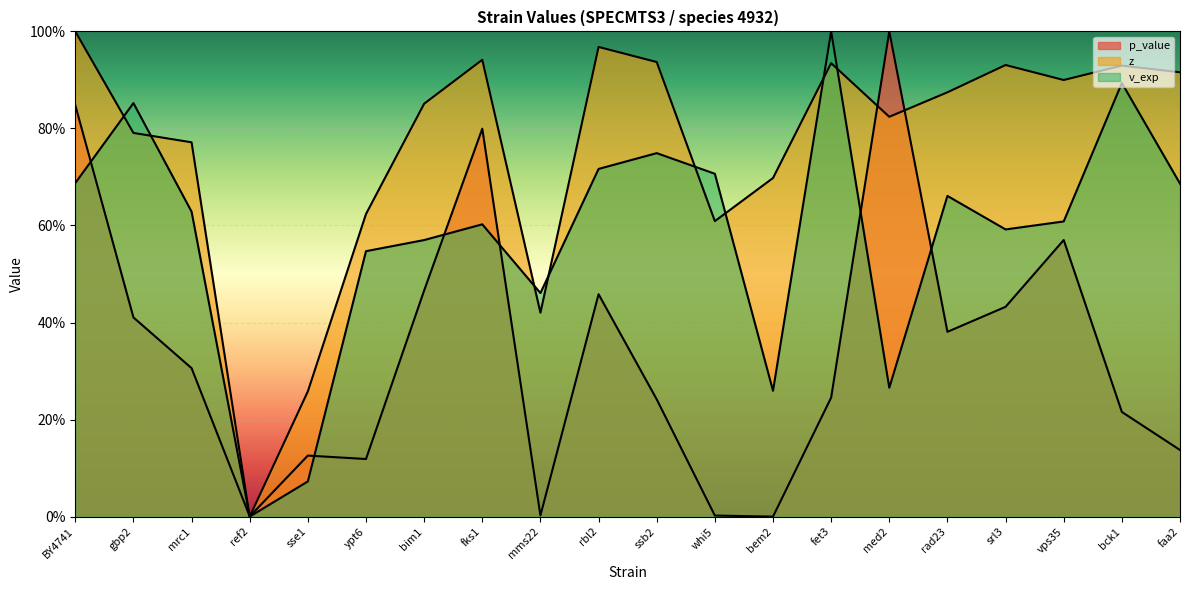

What is the difference between the maximum and minimum values in the v_exp series?

1.0